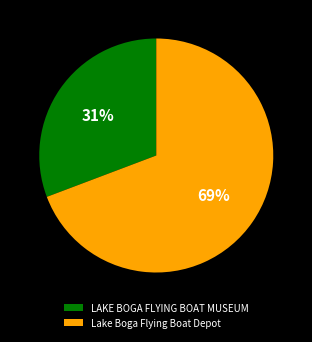

How many slices are in this pie chart?

2